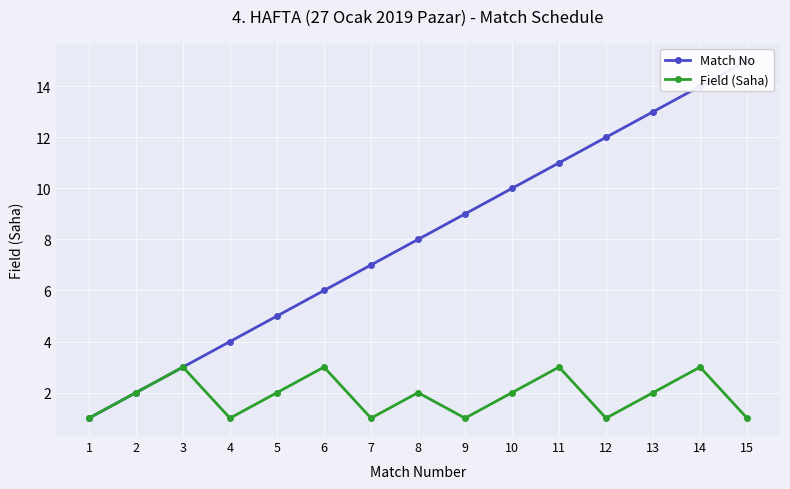

How many series are shown in this chart?

2